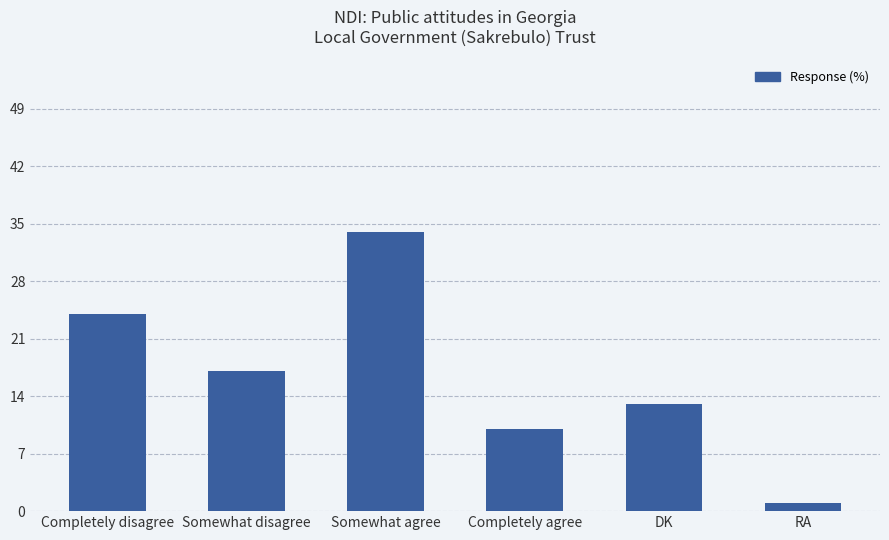

What is the smallest value displayed?

1